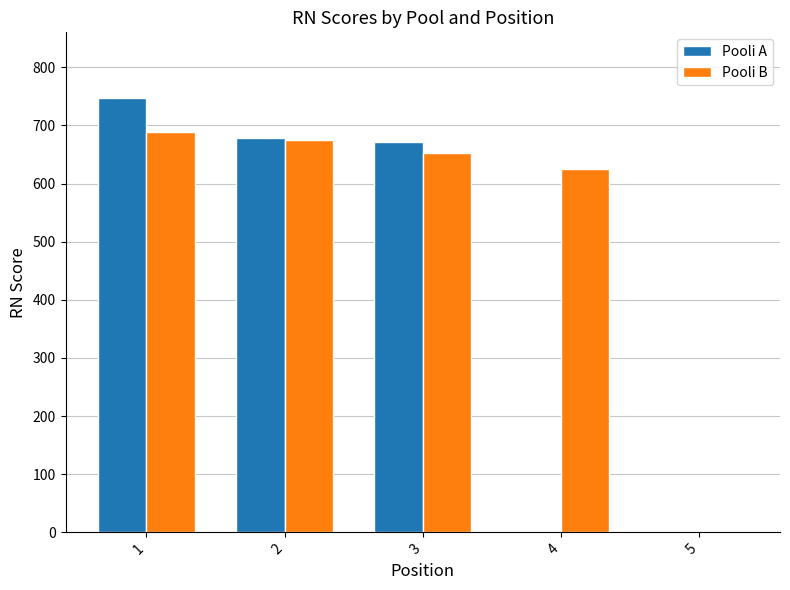

Which series has the largest total across all categories?

Pooli B